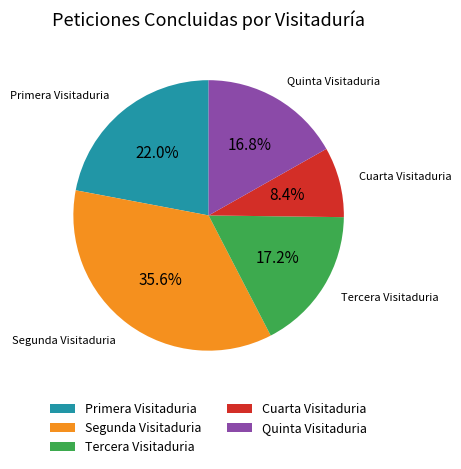

Does Segunda Visitaduria represent more than half of the total?

No